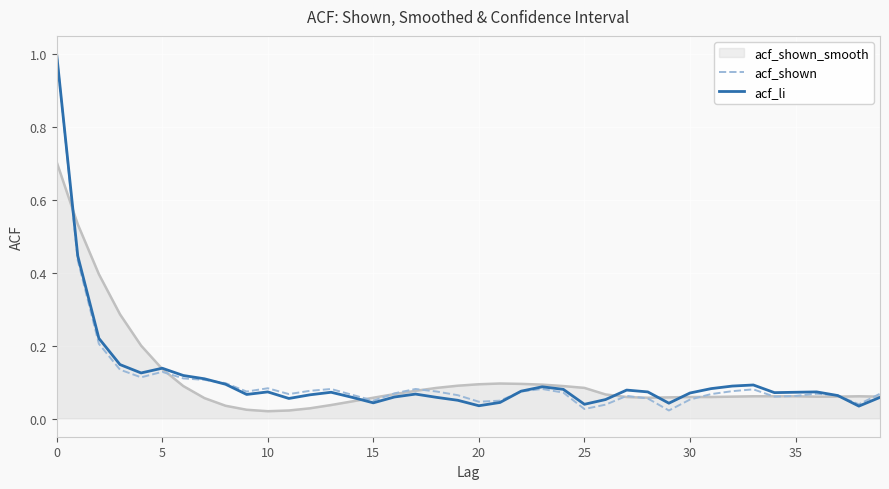

What is the greatest value displayed?

1.0